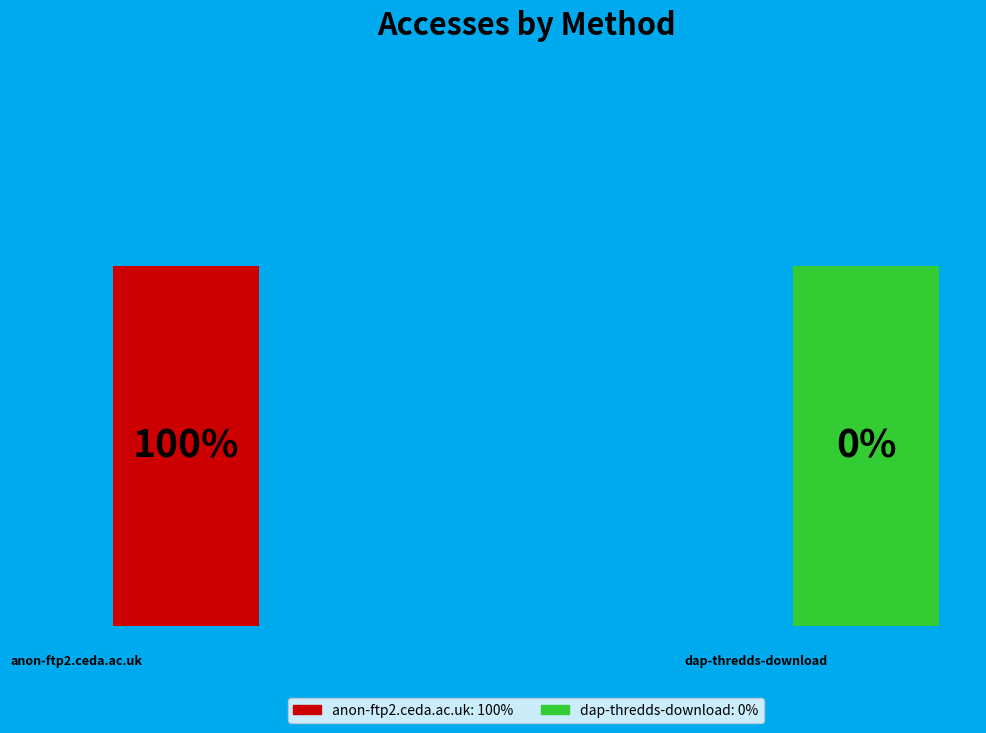

Which has a higher value, dap-thredds-download or anon-ftp2.ceda.ac.uk?

anon-ftp2.ceda.ac.uk